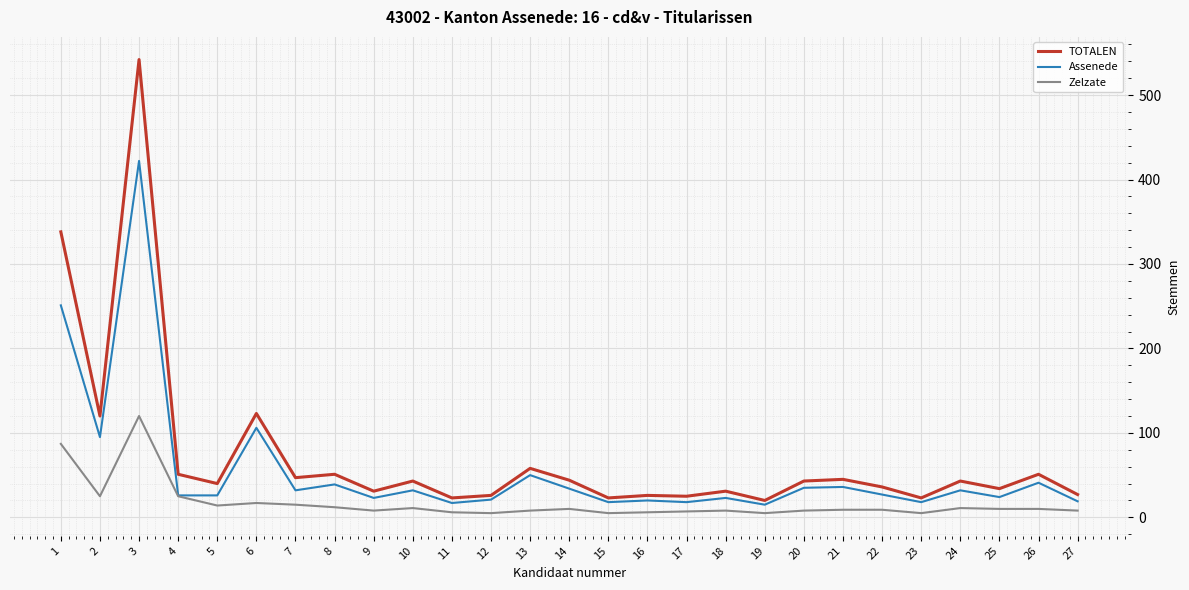

List the series in order of their overall mean, lowest first.

Zelzate, Assenede, TOTALEN